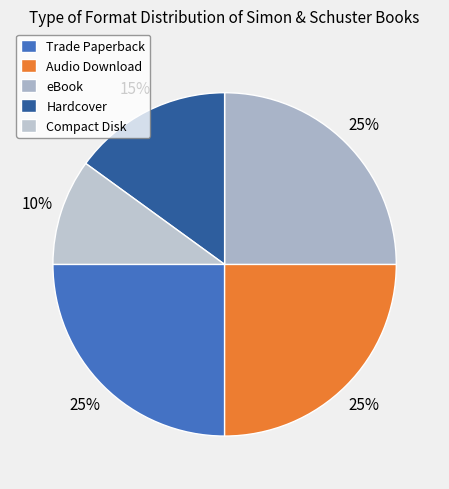

True or false: Compact Disk accounts for 20% of the total.

False